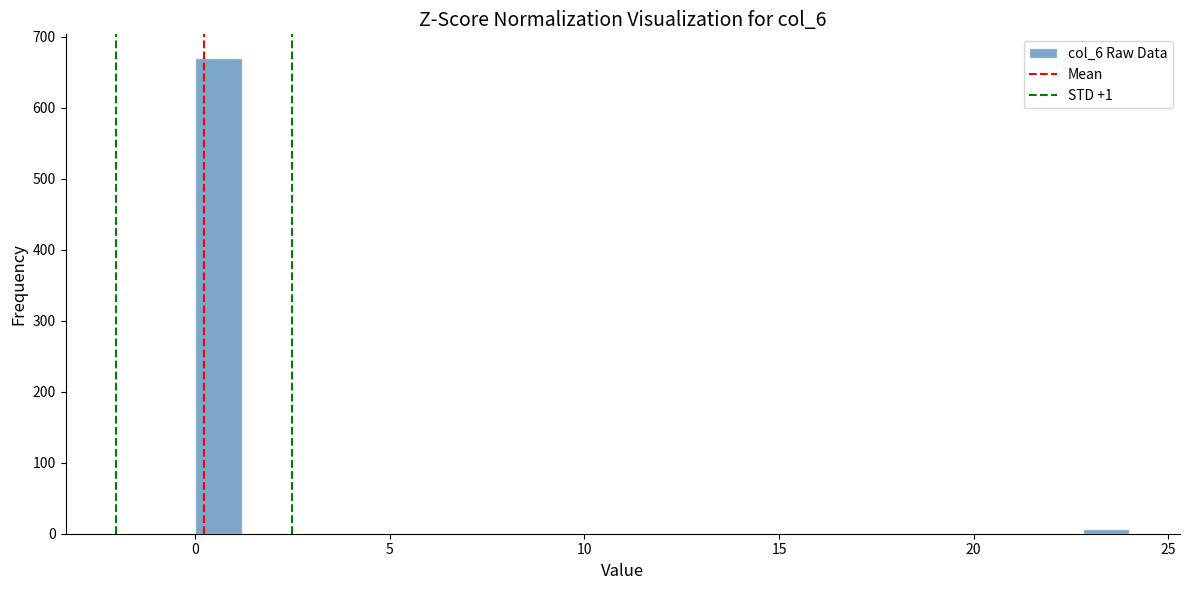

Read against the x-axis, roughly where is the centre of the tallest bar?

0.5